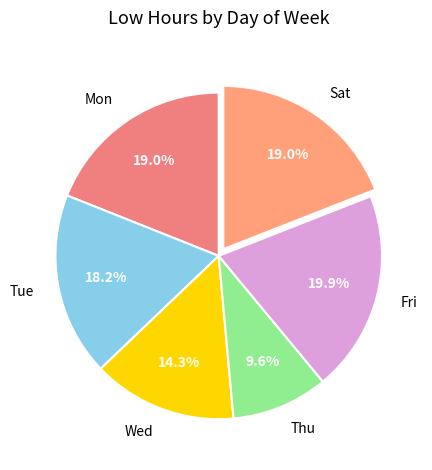

To the nearest percent, what percentage of the pie is Tue?

18%